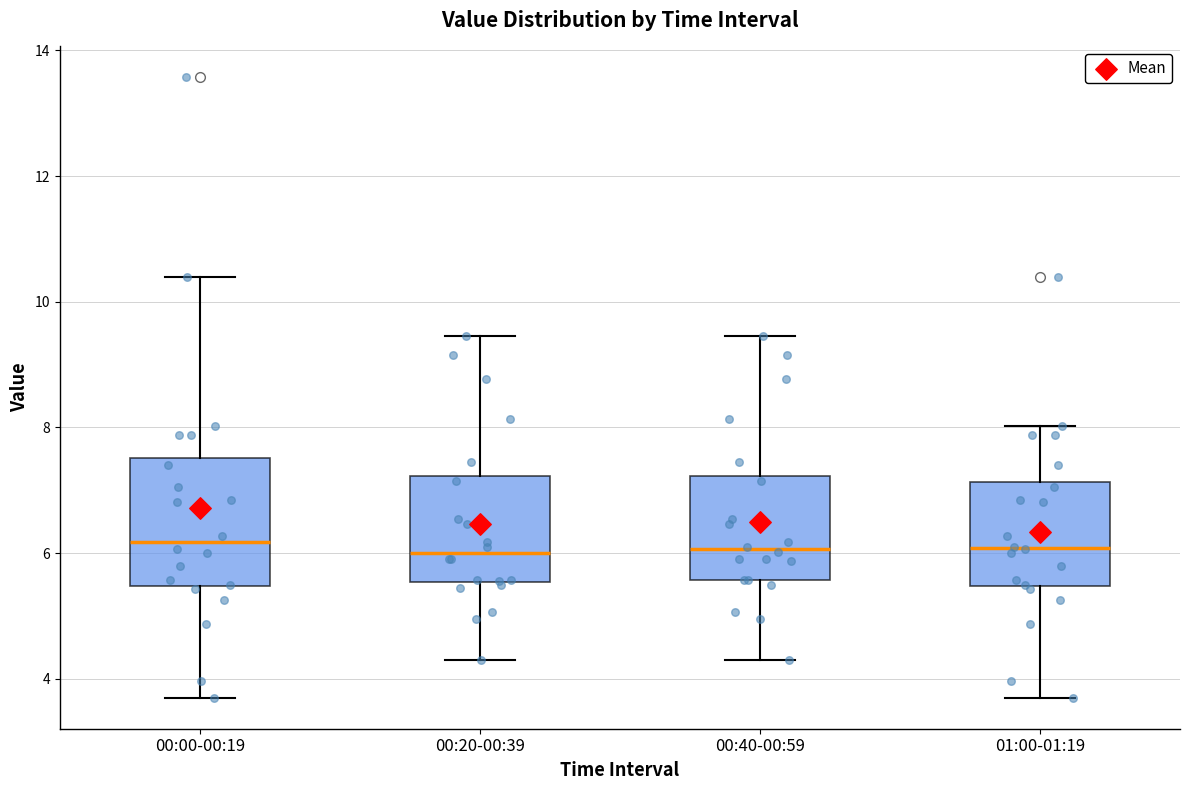

Reading left to right, read every box against the y-axis: the position of its median line, the range the box covers, and the ends of its whiskers. The values are not printed on the chart, so give them approximately, as read against the axis.

00:00-00:19: median 6.2, box 5.4 to 7.6, whiskers 3.8 to 10.4
00:20-00:39: median 6.0, box 5.6 to 7.2, whiskers 4.4 to 9.4
00:40-00:59: median 6.0, box 5.6 to 7.2, whiskers 4.4 to 9.4
01:00-01:19: median 6.0, box 5.4 to 7.2, whiskers 3.8 to 8.0